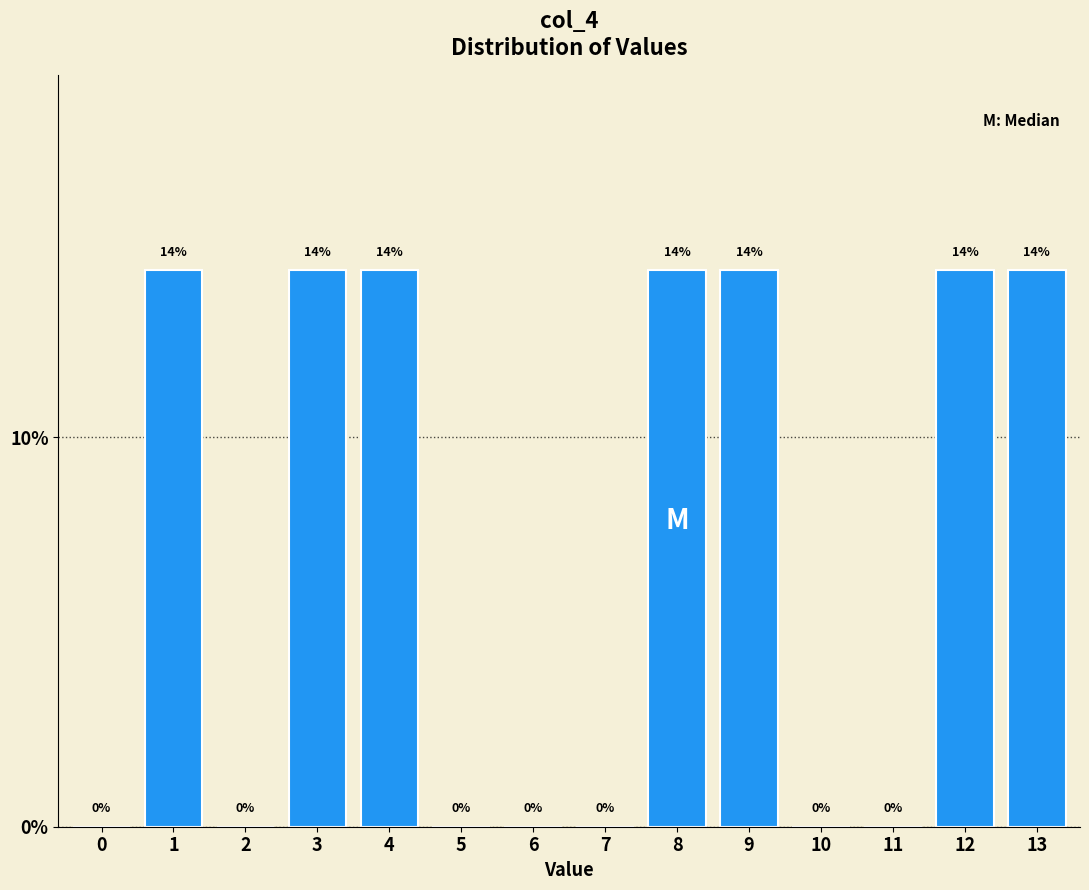

Between 0 and 8, which is larger?

8